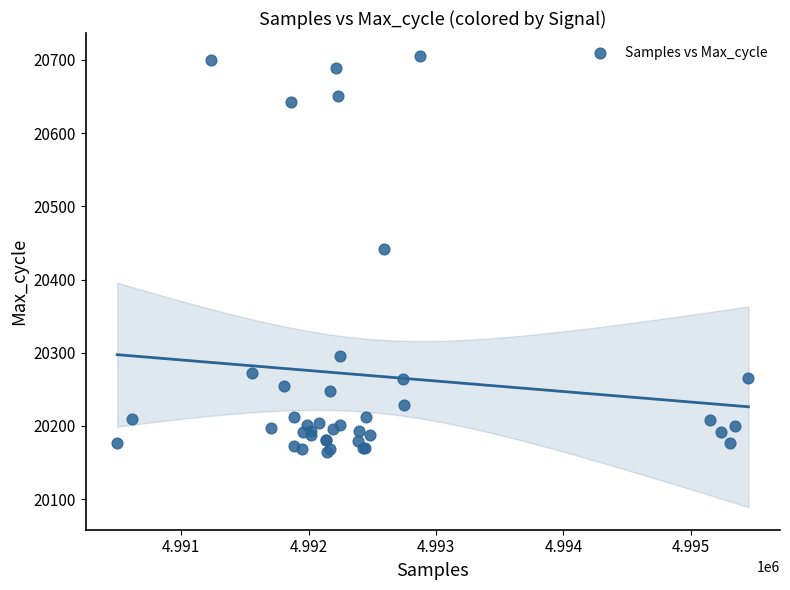

What Y value in the scatter plot is closest to 20435?

20442